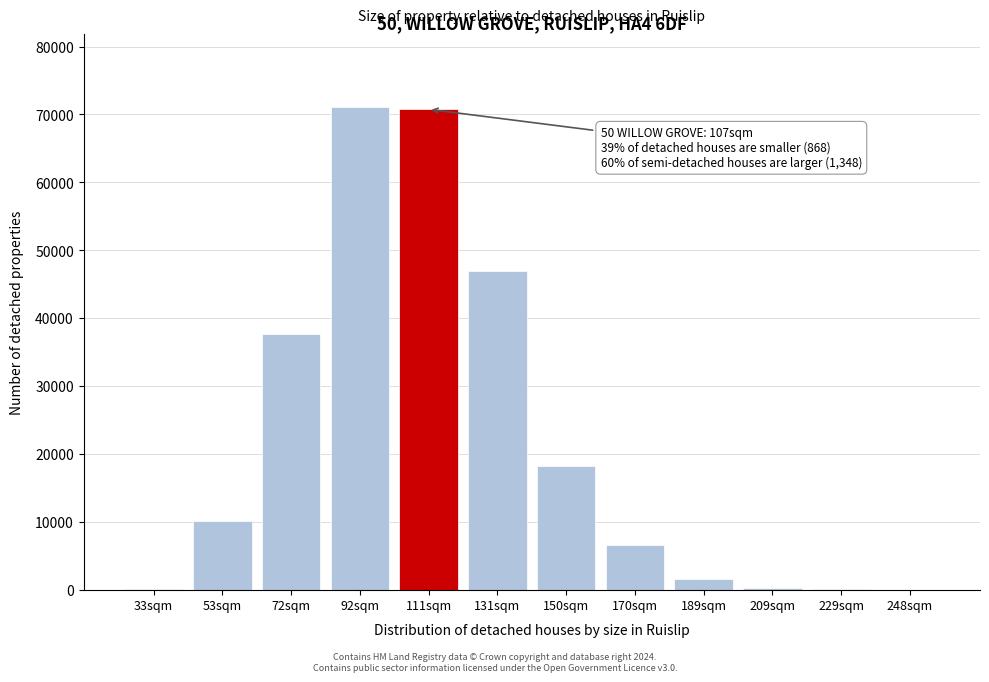

At which label is the value closest to 35575?

72sqm